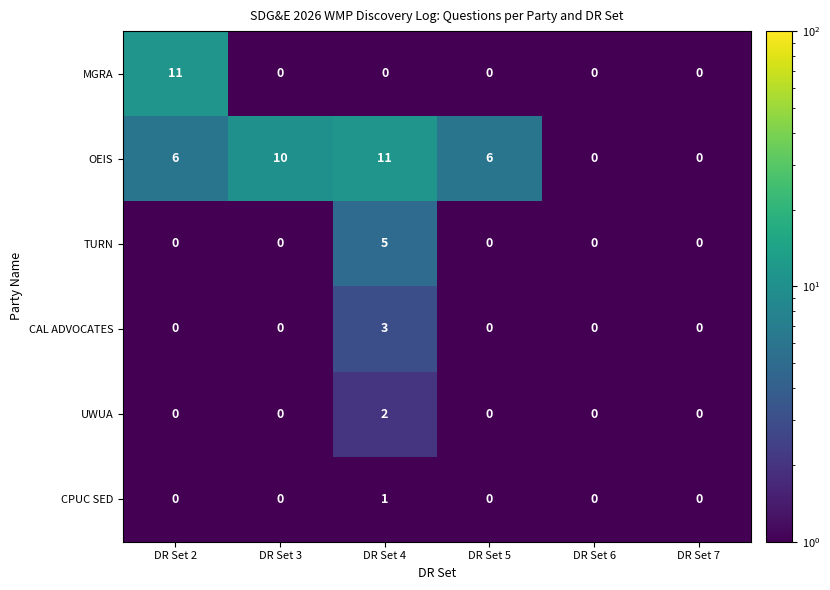

Is the value of OEIS at DR Set 2 greater than the value of TURN at DR Set 5?

Yes